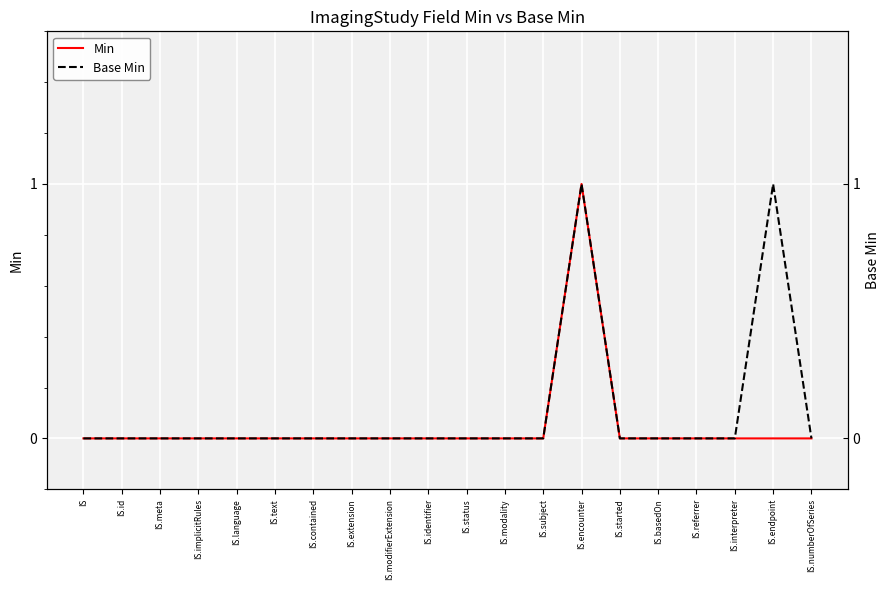

List the series in order of their peak value, lowest first.

Min, Base Min